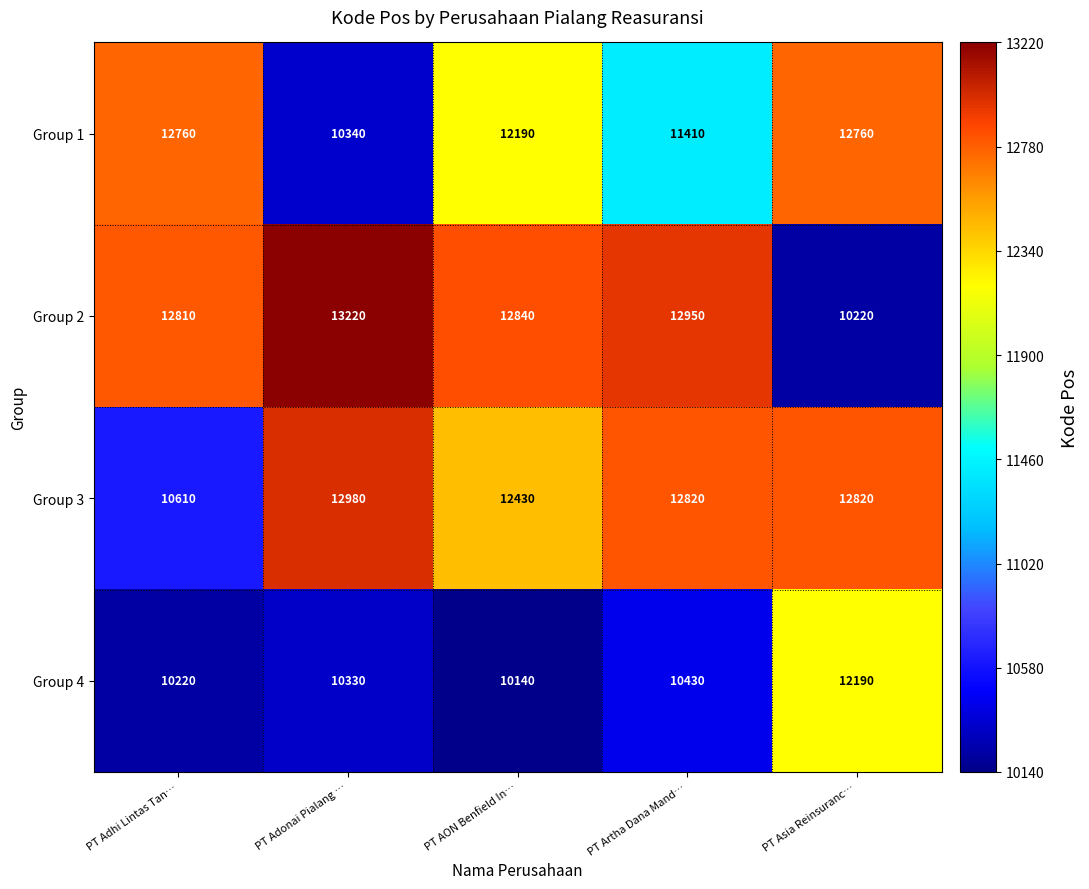

At which label is Group 4 closest to 11165?

PT Artha Dana Mand…